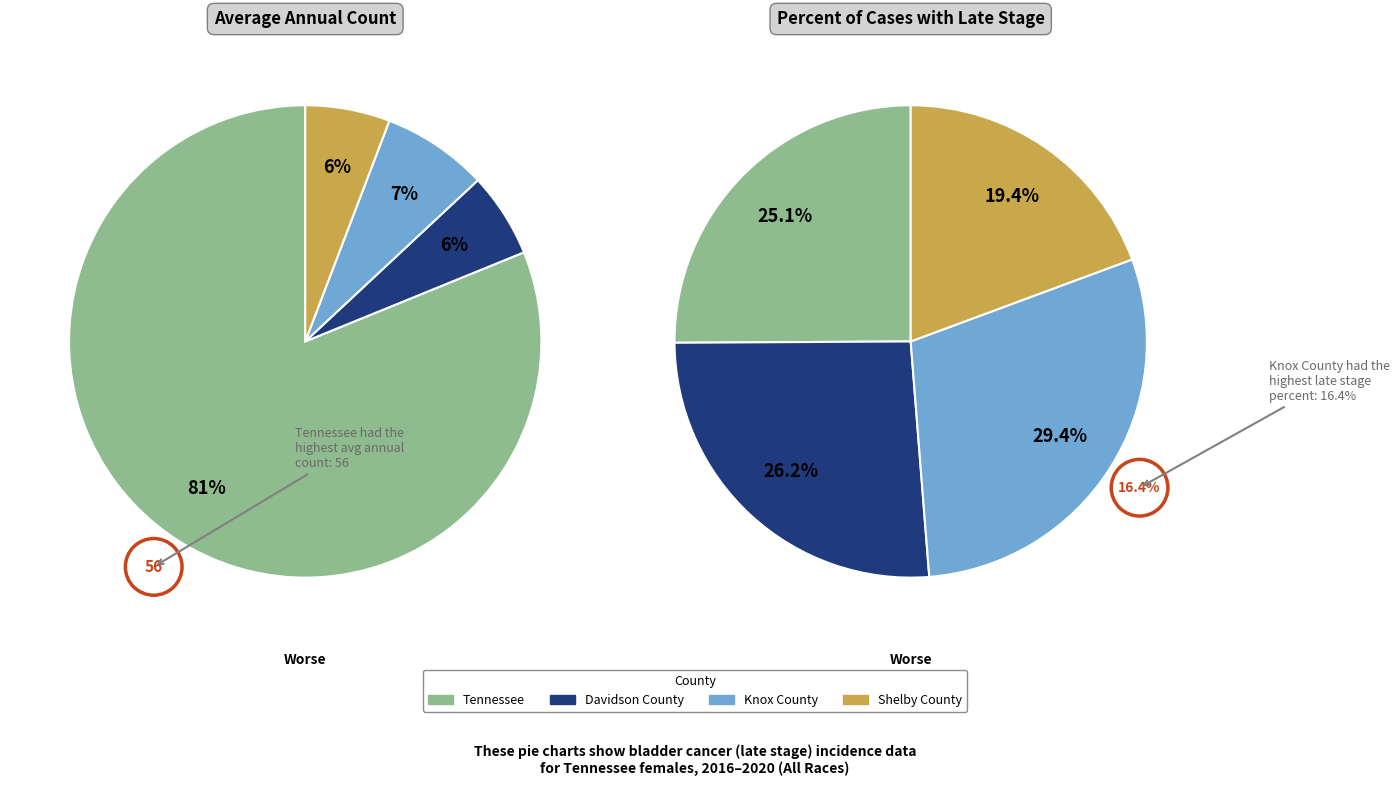

Which slice is the smallest?

Shelby County